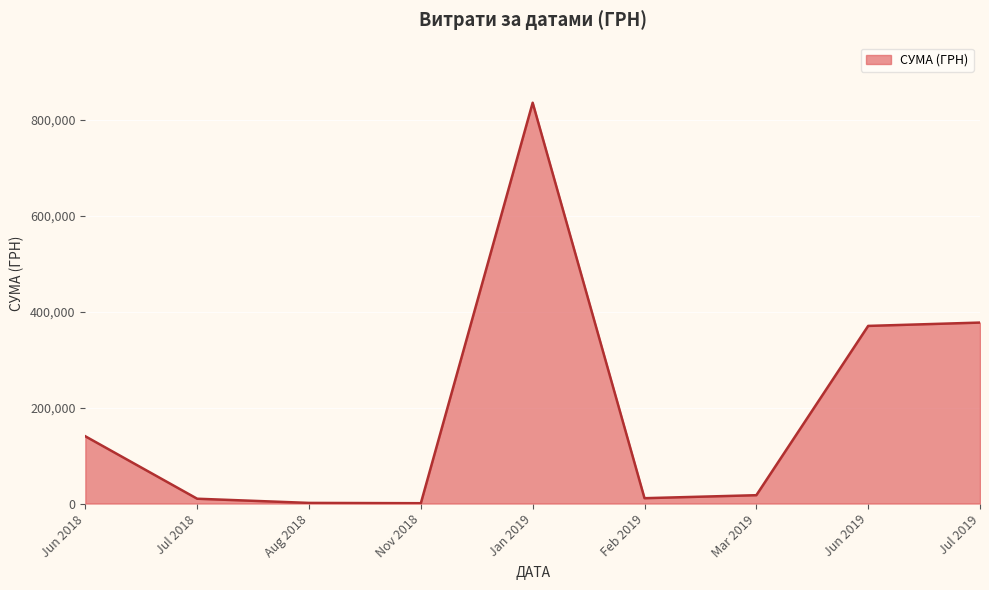

Which label corresponds to the largest value in the chart?

Jan 2019